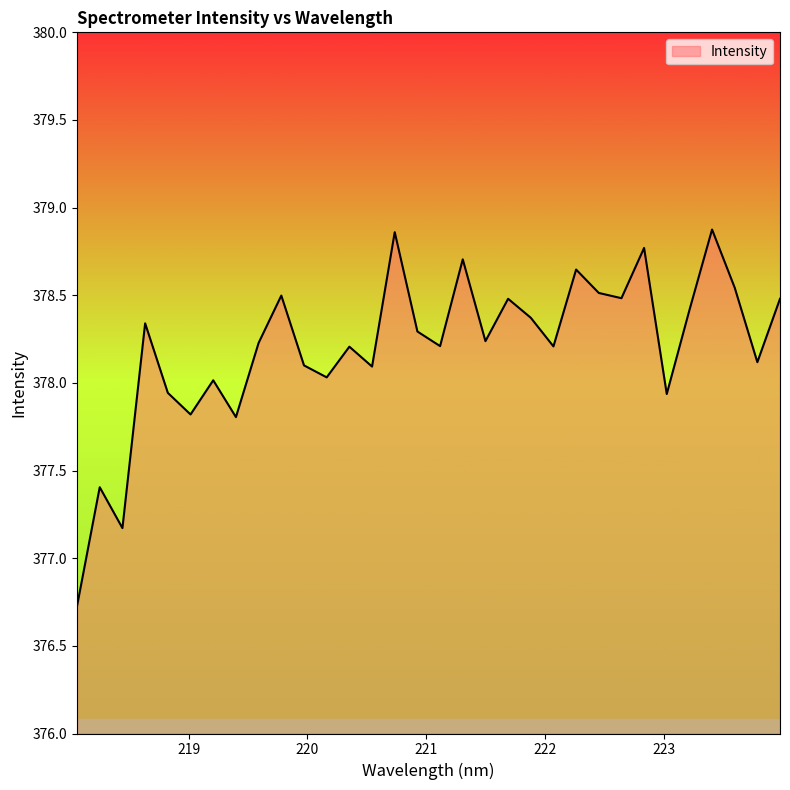

What is the difference between the maximum and minimum values?

2.1